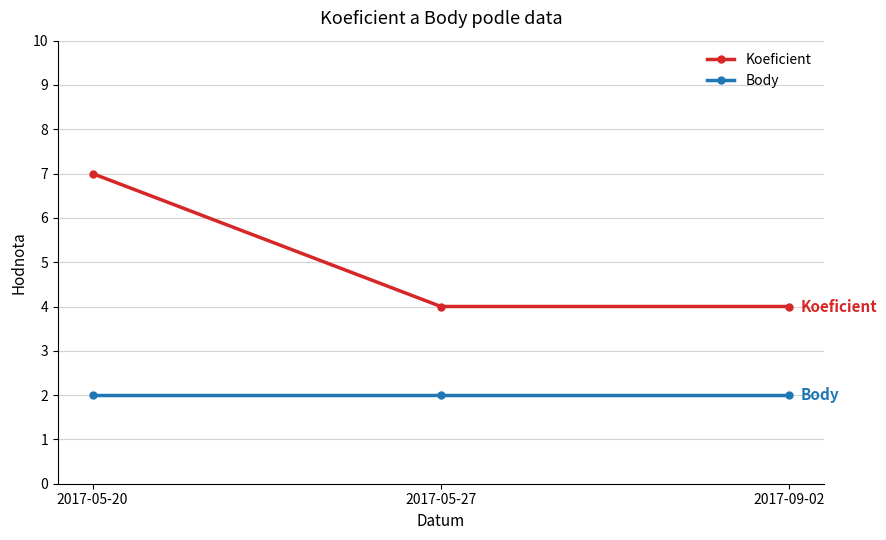

What is the sum of the Koeficient values at 2017-05-27 and 2017-05-20?

11